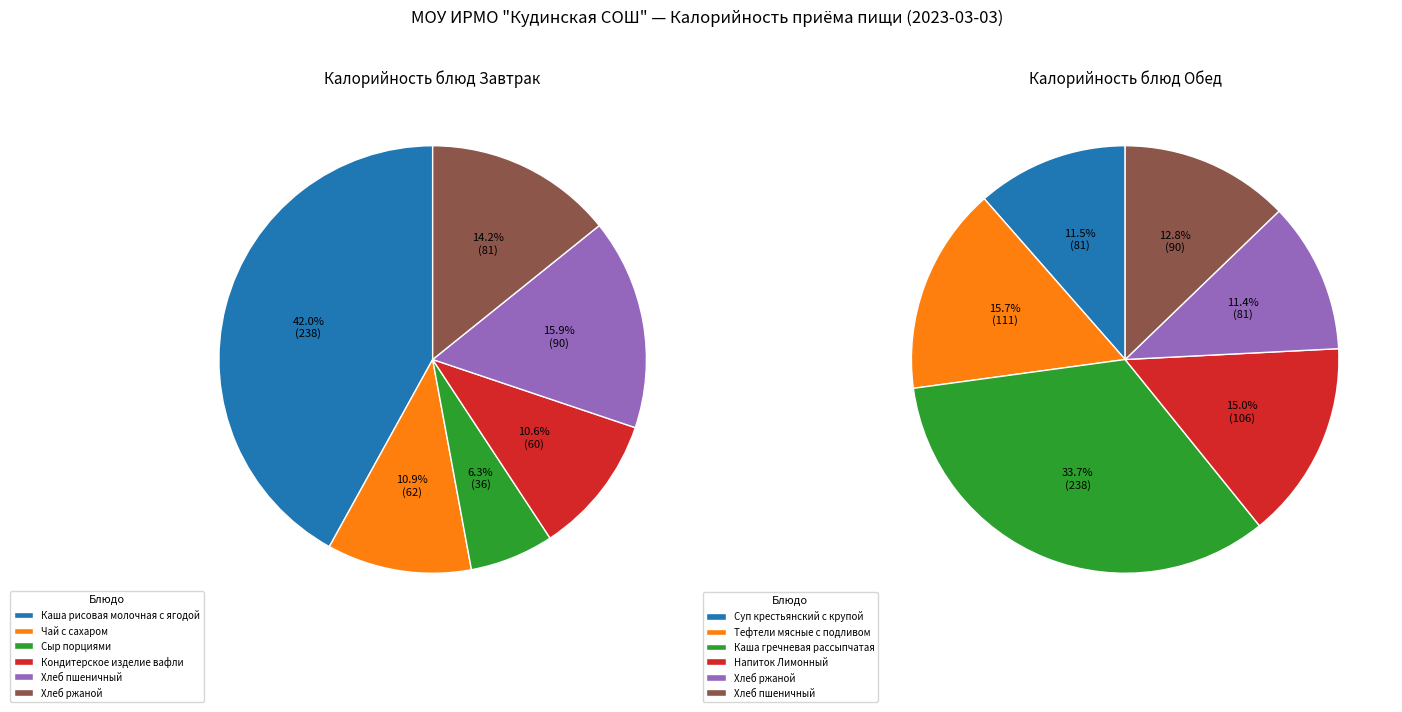

To the nearest percent, what percentage of the pie is 4?

16%